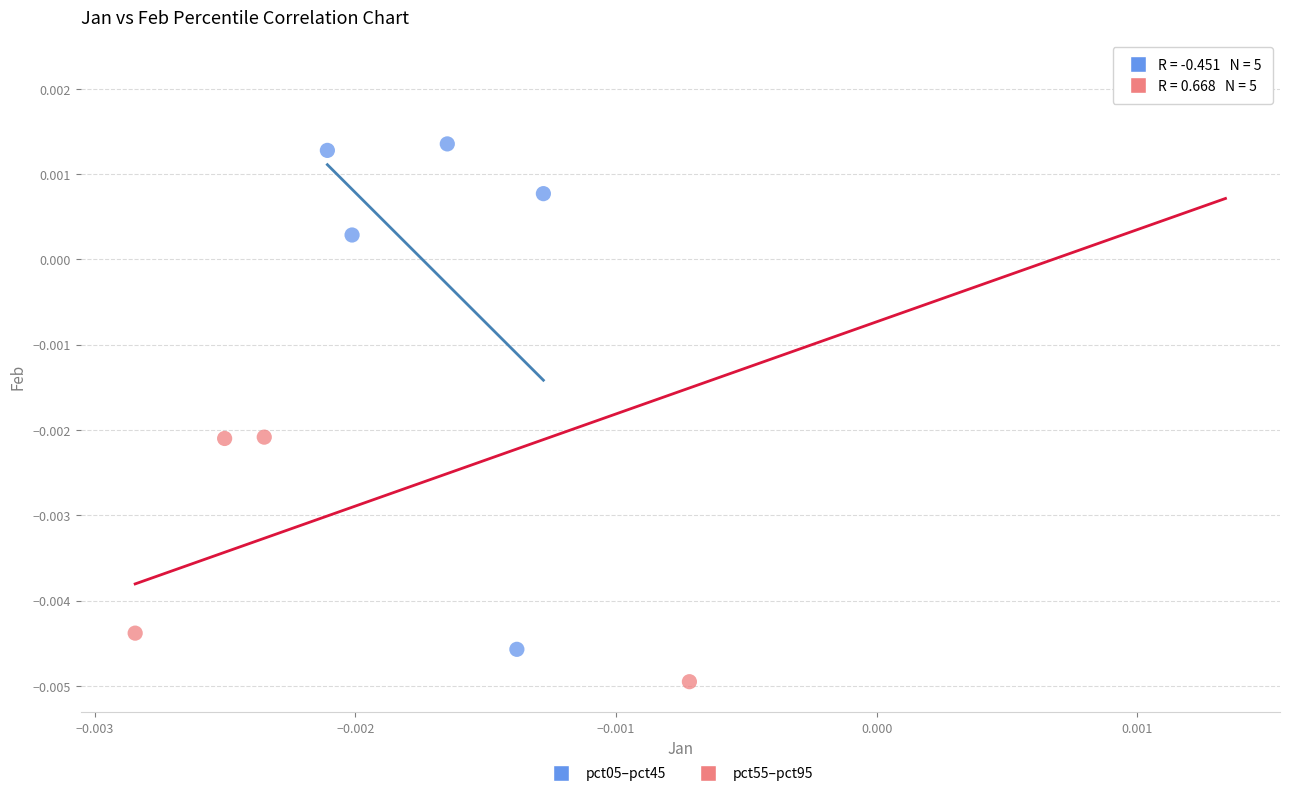

Which series has the widest spread of Y values?

pct55–pct95